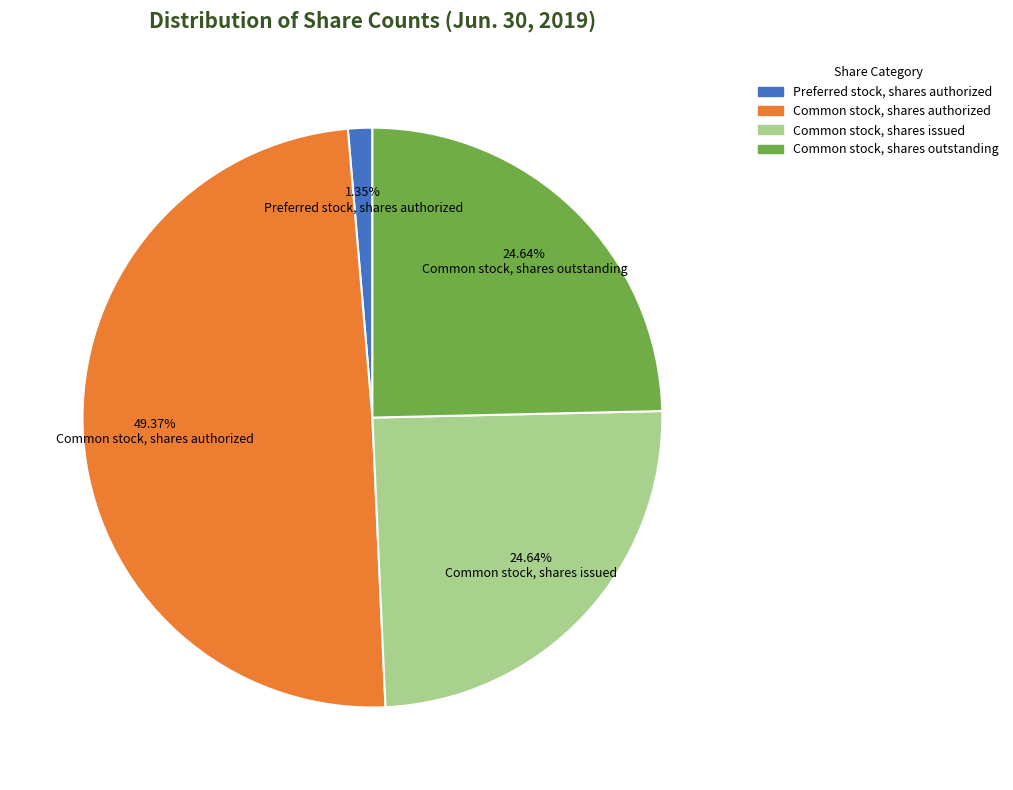

Which category has the smallest portion of the pie?

Preferred stock, shares authorized